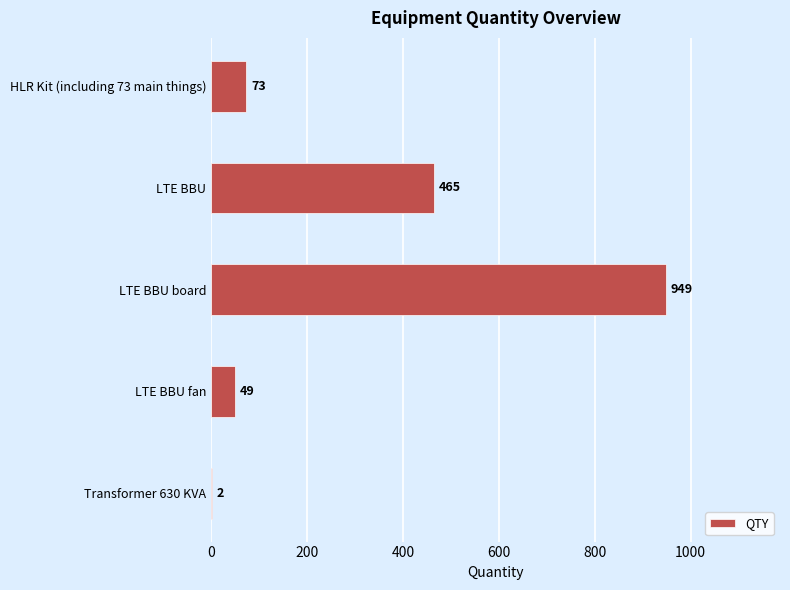

At which category does the chart reach its peak across all series?

LTE BBU board